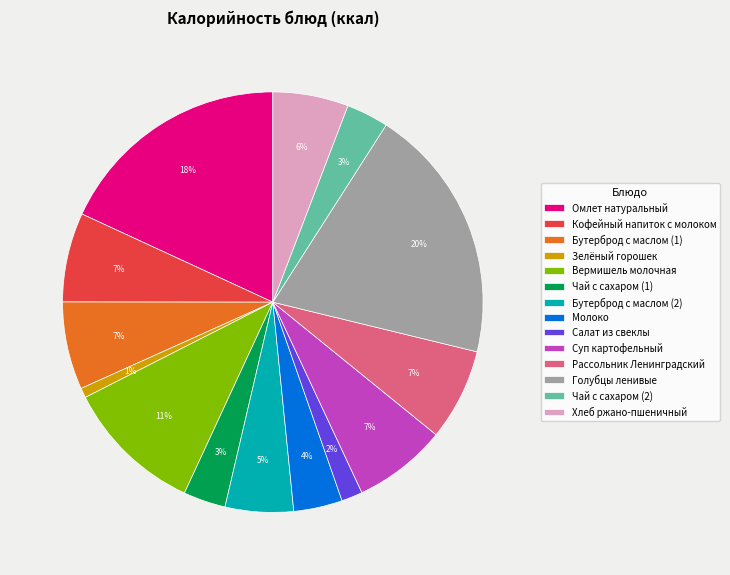

Does Вермишель молочная account for over 50% of the chart?

No